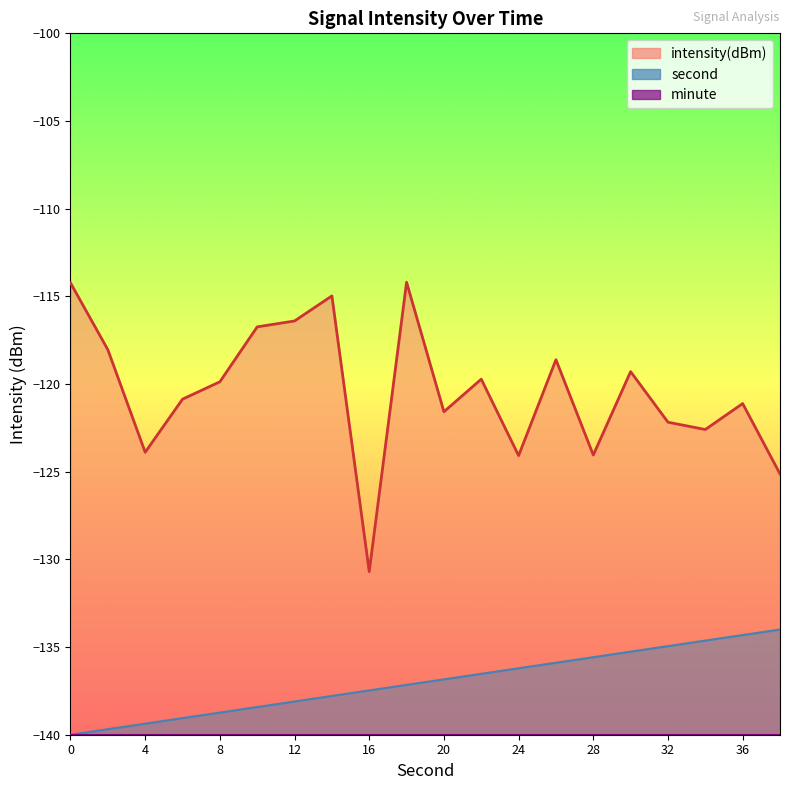

Is it true that intensity(dBm) equals -175.4 at 30?

False